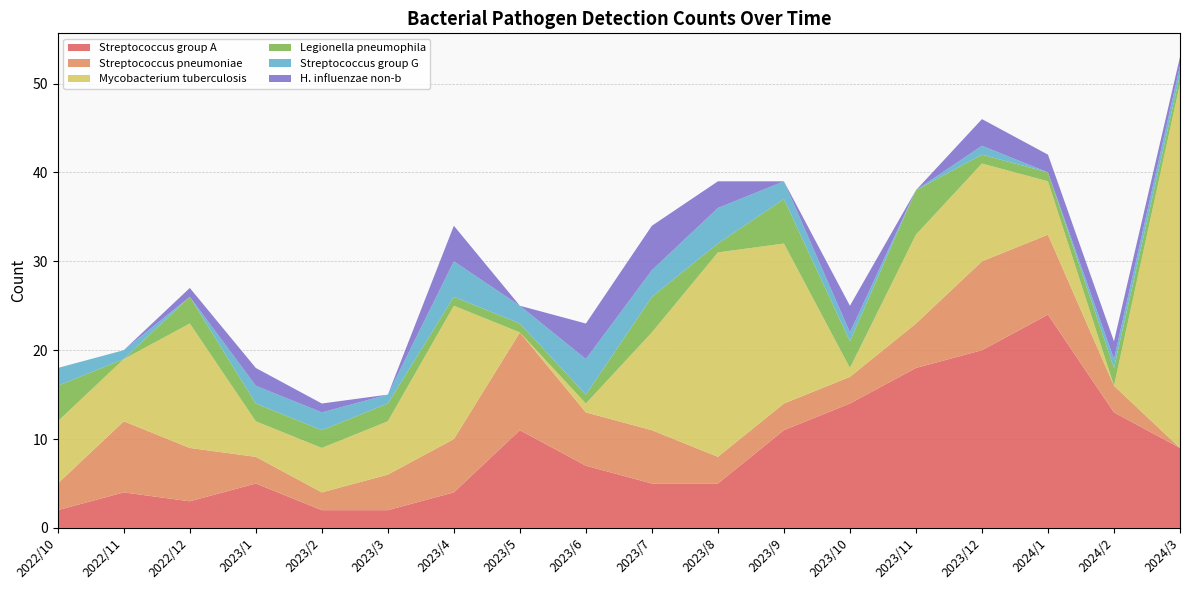

Reading left to right, extract all data points from this chart.

Streptococcus group A: 2	4	3	5	2	2	4	11	7	5	5	11	14	18	20	24	13	9
Streptococcus pneumoniae: 3	8	6	3	2	4	6	11	6	6	3	3	3	5	10	9	3	0
Mycobacterium tuberculosis: 7	7	14	4	5	6	15	0	1	11	23	18	1	10	11	6	0	41
Legionella pneumophila: 4	0	3	2	2	2	1	1	1	4	1	5	3	5	1	1	2	1
Streptococcus group G: 2	1	0	2	2	1	4	2	4	3	4	2	1	0	1	0	1	1
H. influenzae non-b: 0	0	1	2	1	0	4	0	4	5	3	0	3	0	3	2	2	1